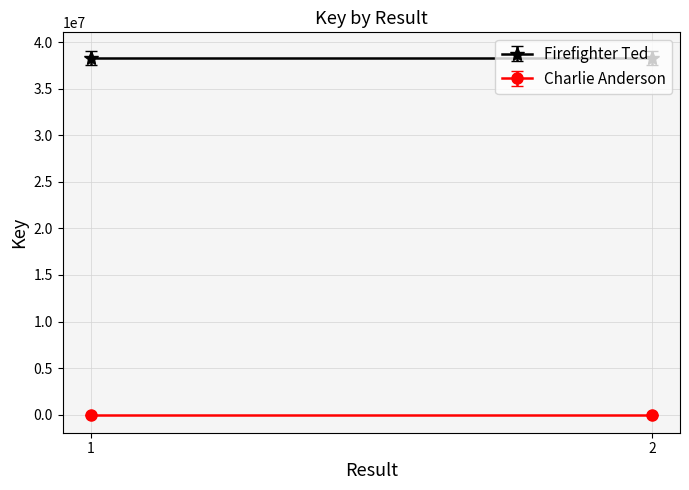

Is it true that Charlie Anderson equals 7448 at 2?

False